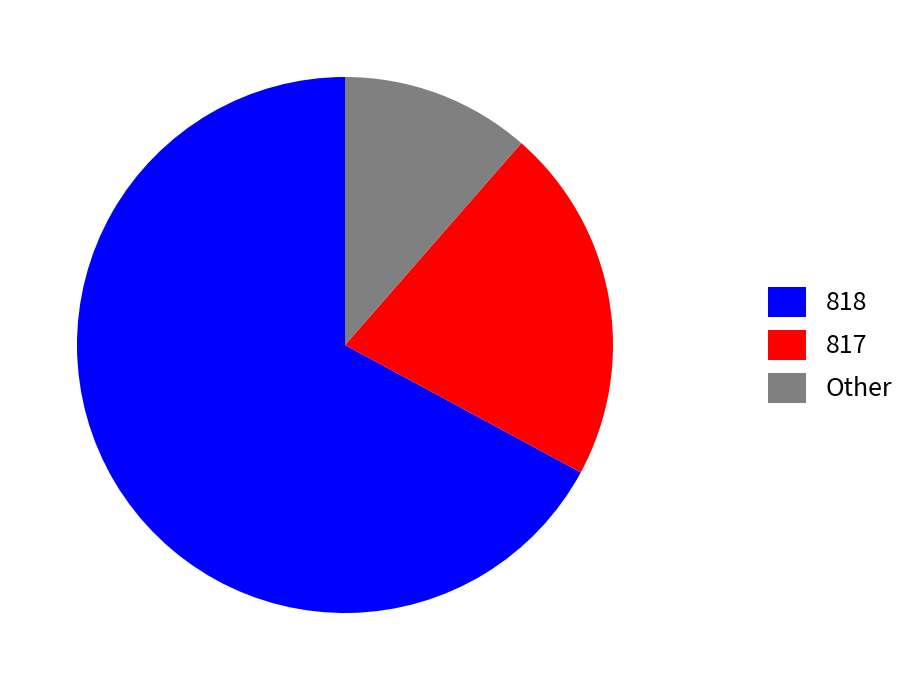

Combined, do Other and 818 account for over 50%?

Yes